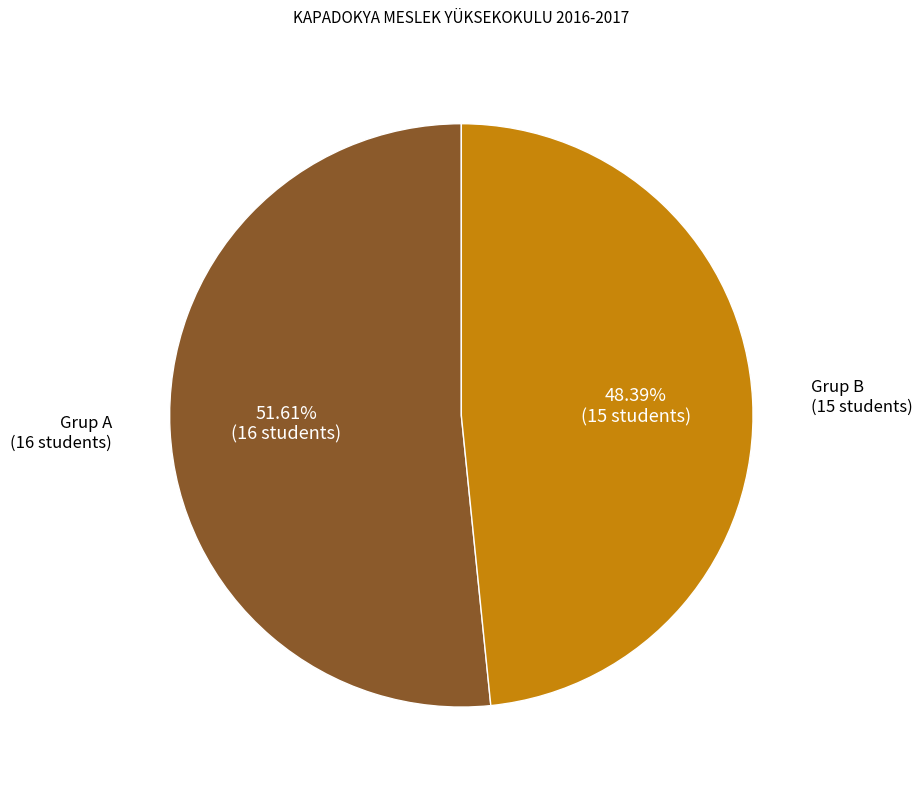

How many slices are in this pie chart?

2